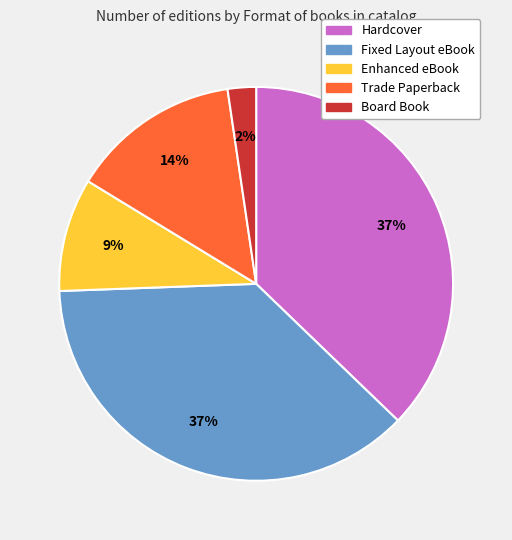

Does Trade Paperback represent more than half of the total?

No